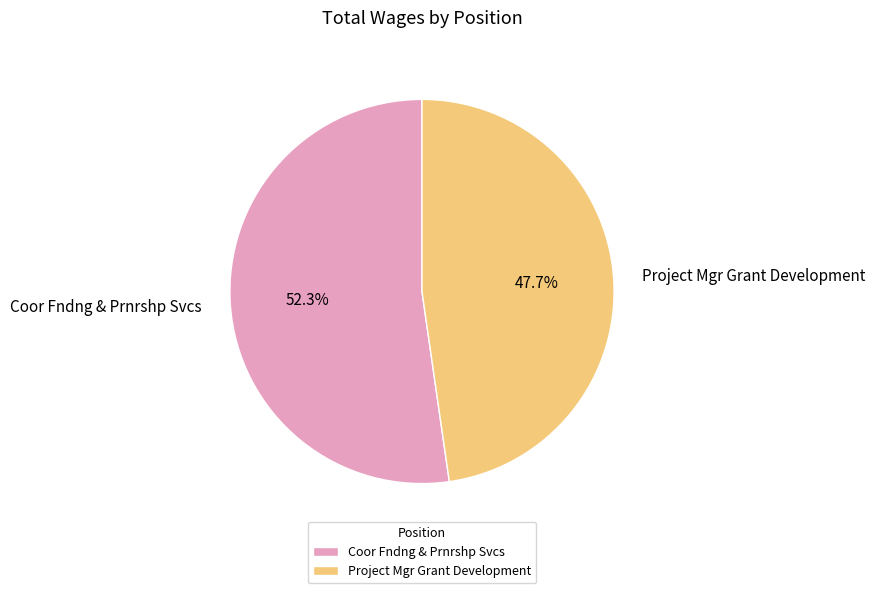

Is there any slice that represents more than half of the pie?

Yes